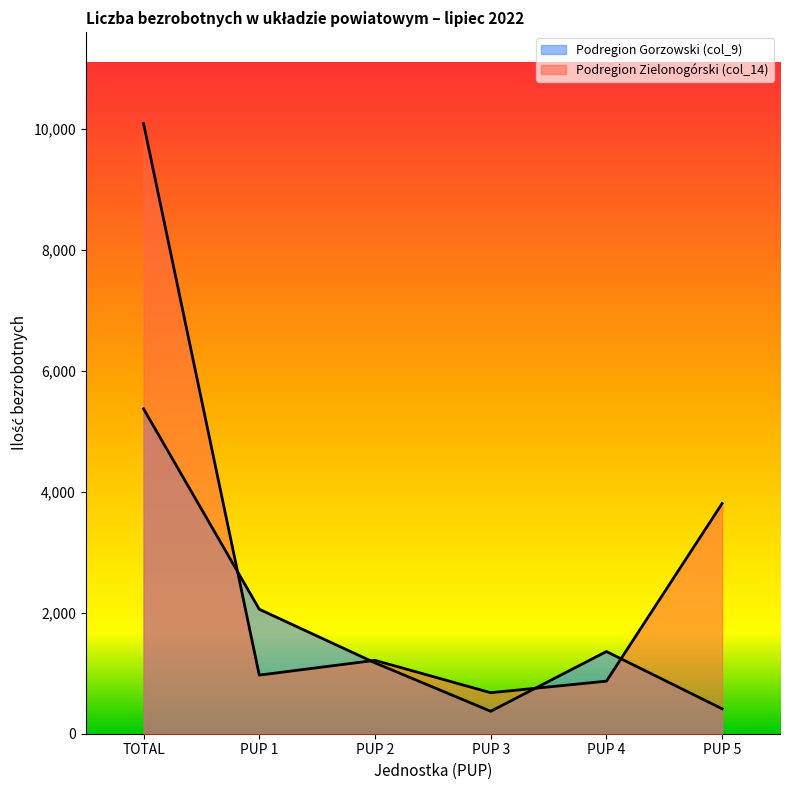

In Podregion Gorzowski (col_9), how many points are lower than both neighbors (excluding endpoints)?

1